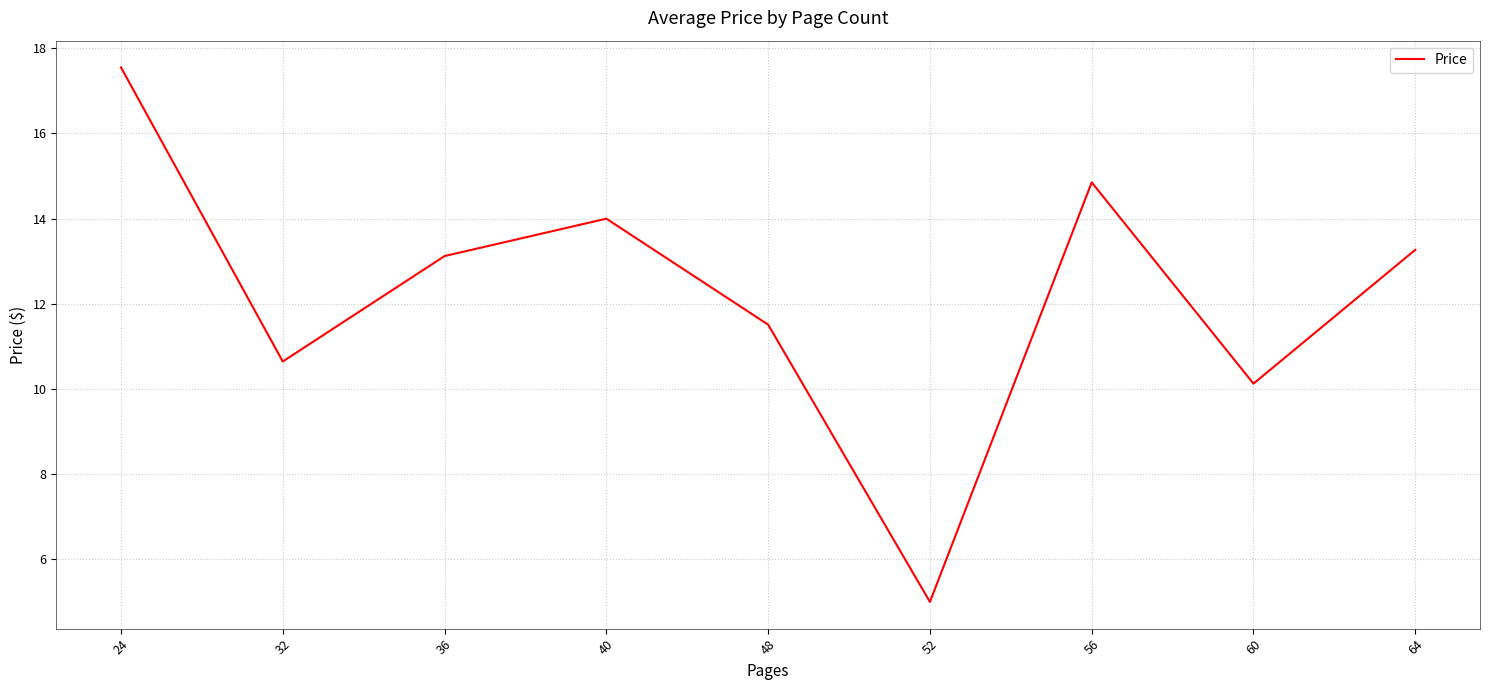

True or false: the data shows 7.5 at 48.

False